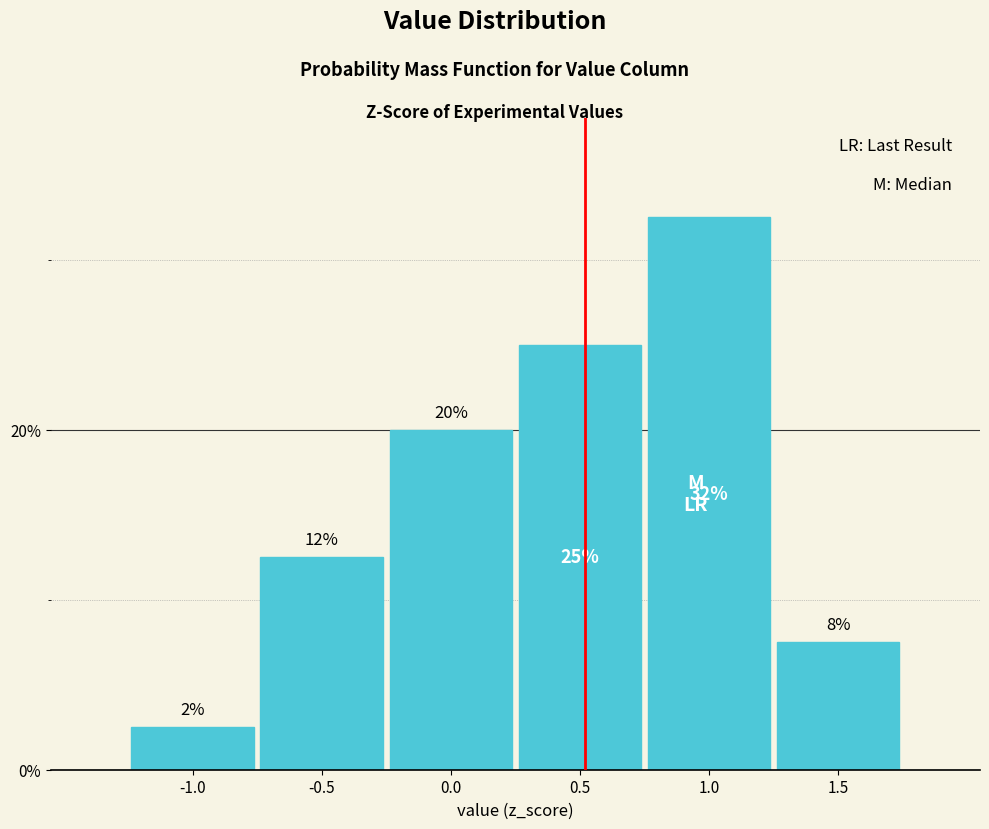

Are the bars horizontal?

No